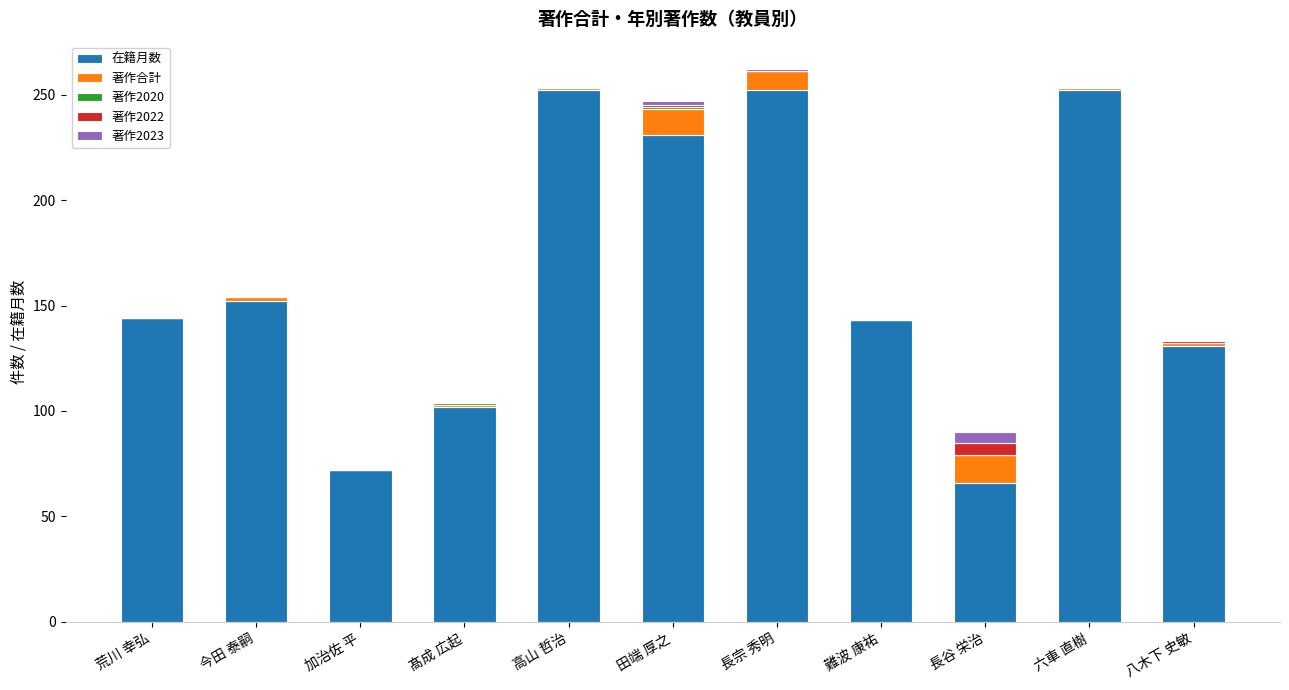

At which label is 在籍月数 closest to 159?

今田 泰嗣